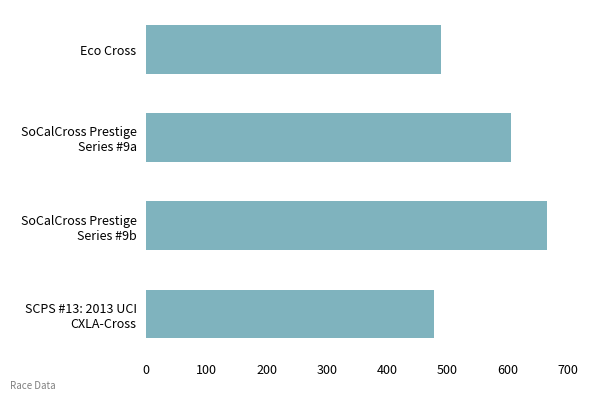

How many values are below 606?

2